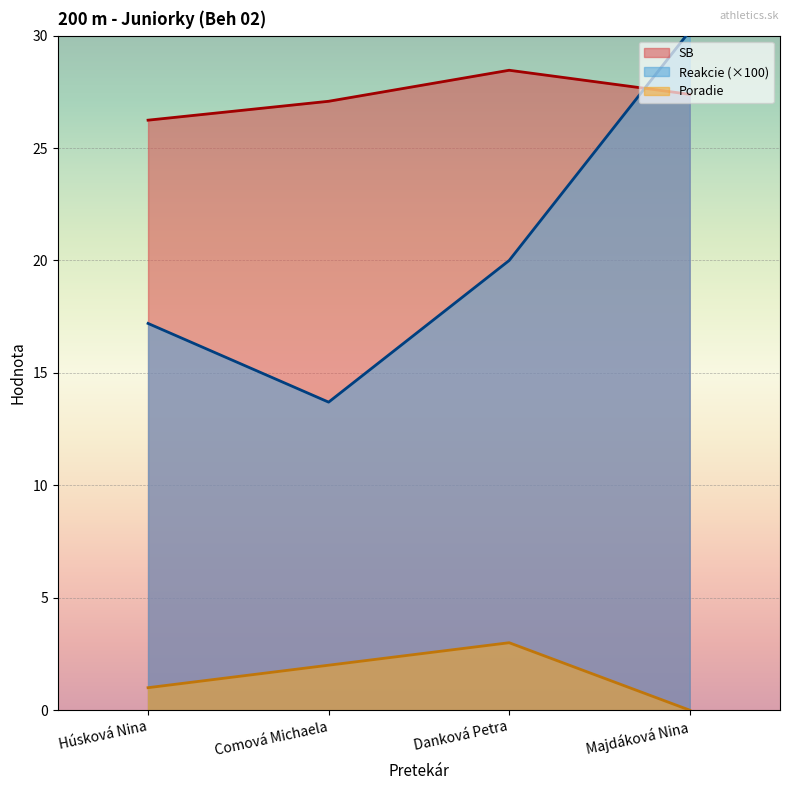

What is the difference between the maximum and second lowest values in the Poradie series?

2.0